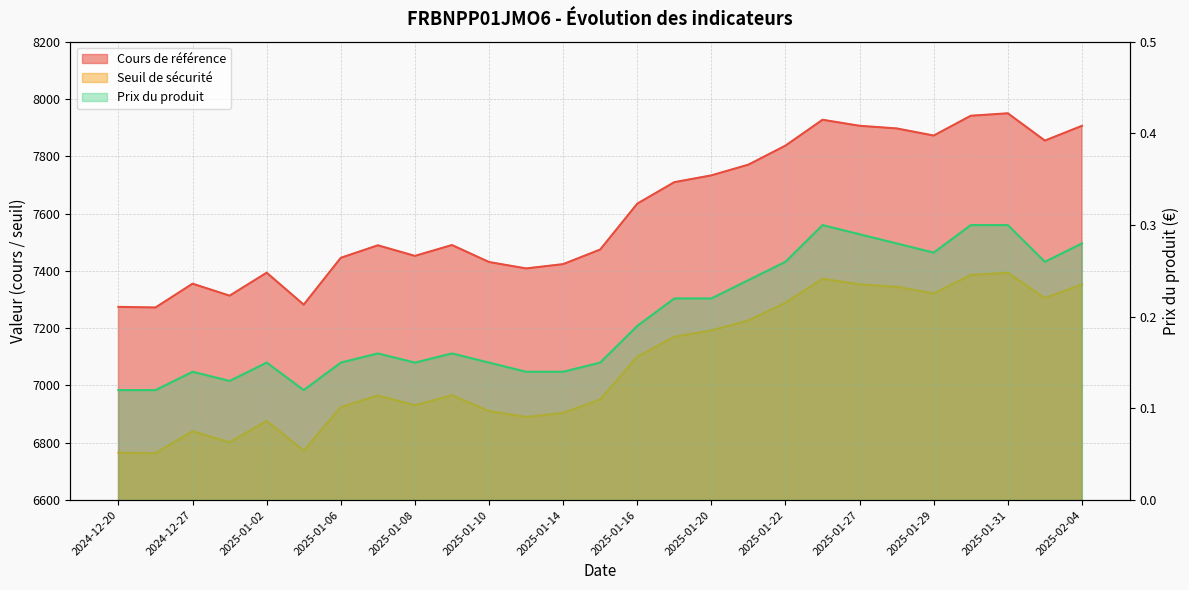

What is the label of the 24th point from the right?

2024-12-30